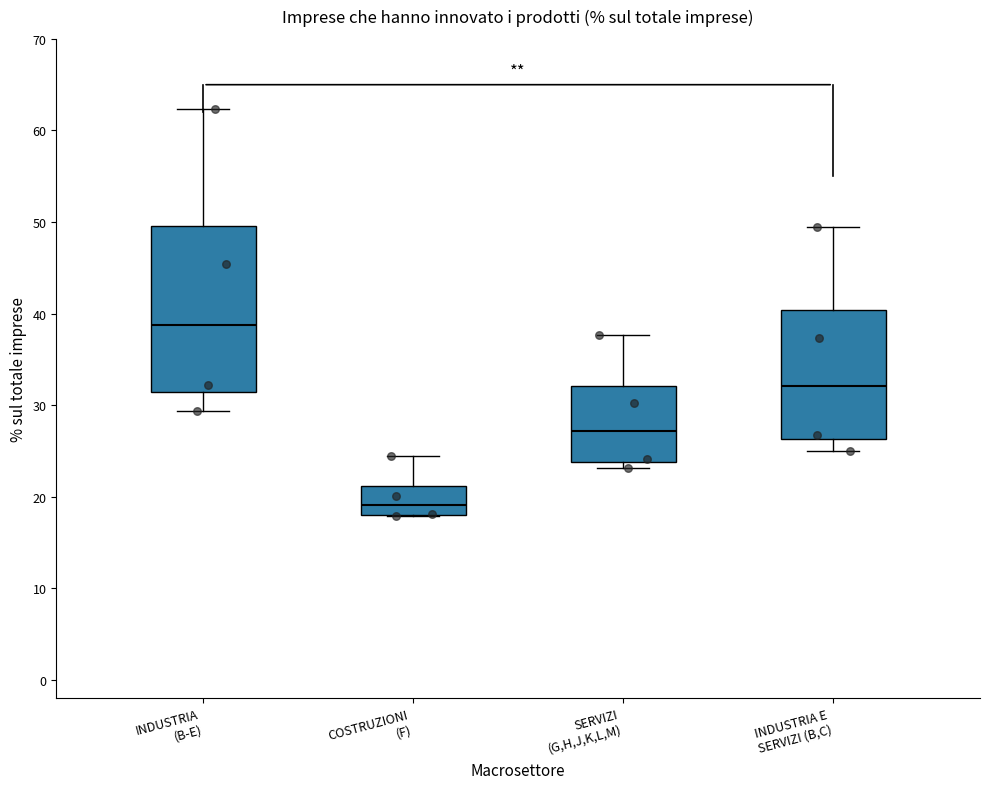

Which box is the tallest, from its lower edge to its upper edge?

INDUSTRIA (B-E)